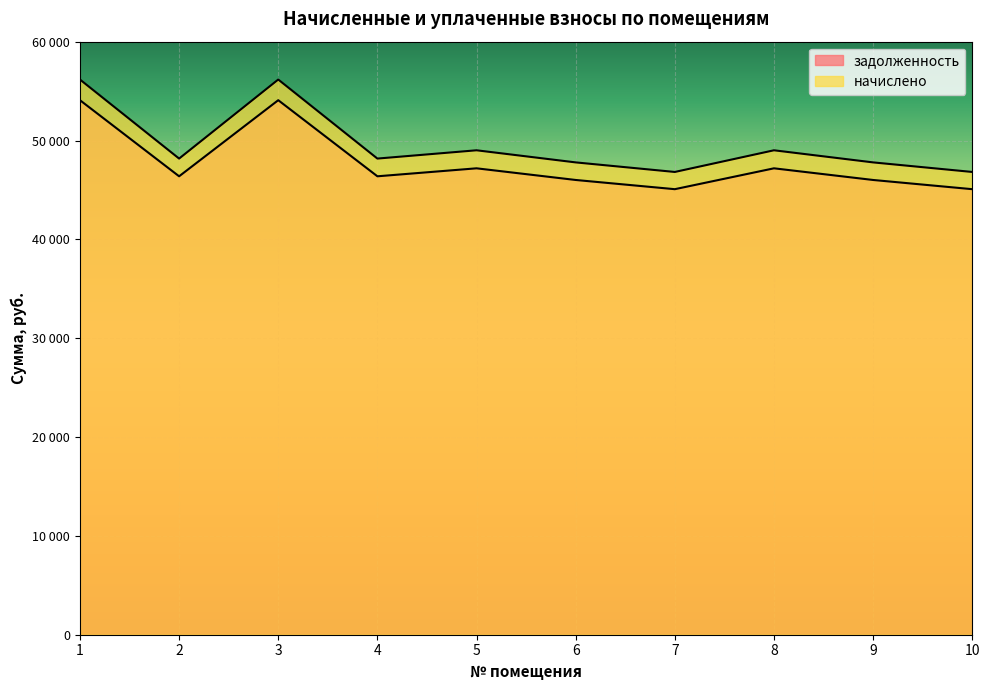

Reading left to right, what are all the values shown in this chart?

задолженность: 54078.7	46379.8	54078.7	46379.8	47186.9	46007.3	45075.8	47186.9	46007.3	45075.8
начислено: 56169.1	48172.6	56169.1	48172.6	49010.9	47785.7	46818.2	49010.9	47785.7	46818.2